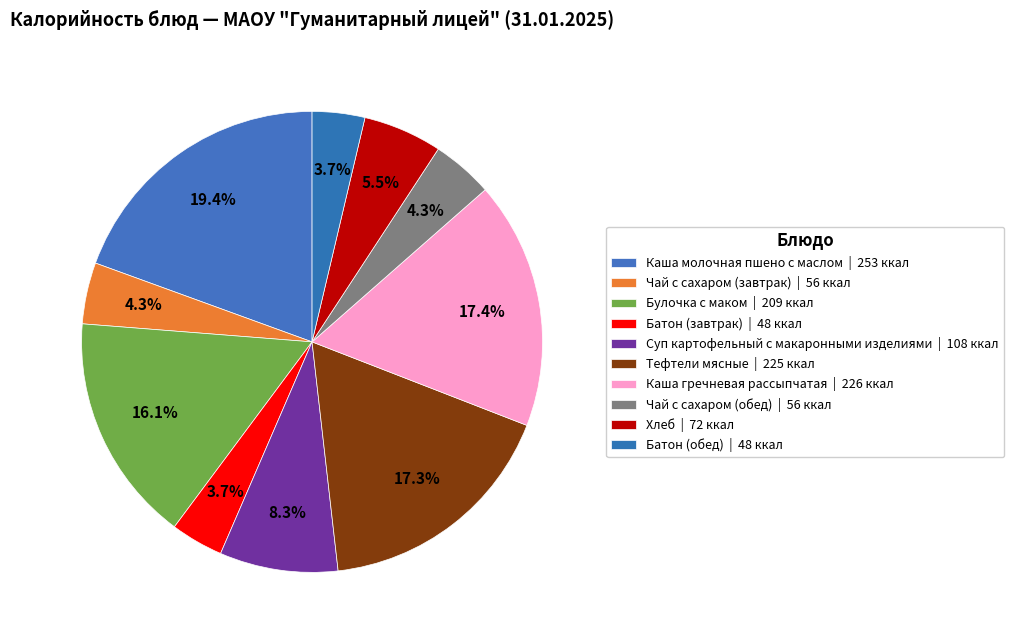

Combined, what portion of the pie is Чай с сахаром (обед) and Батон (обед)?

8.0%